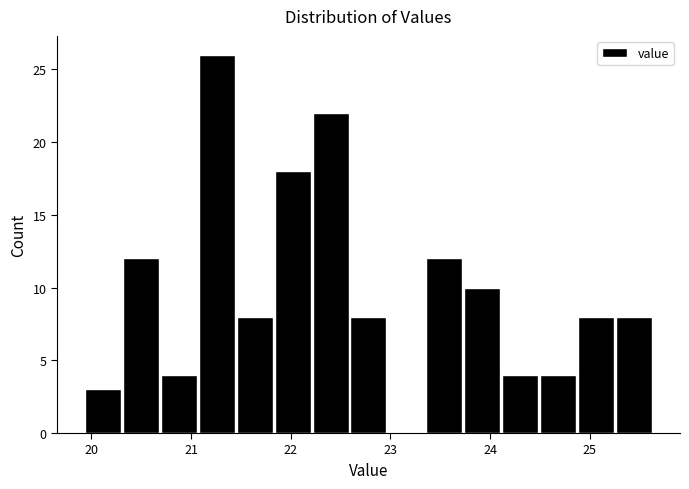

Around what value on the x-axis is the tallest bar? Give the approximate position of its centre, as read against the axis.

21.3